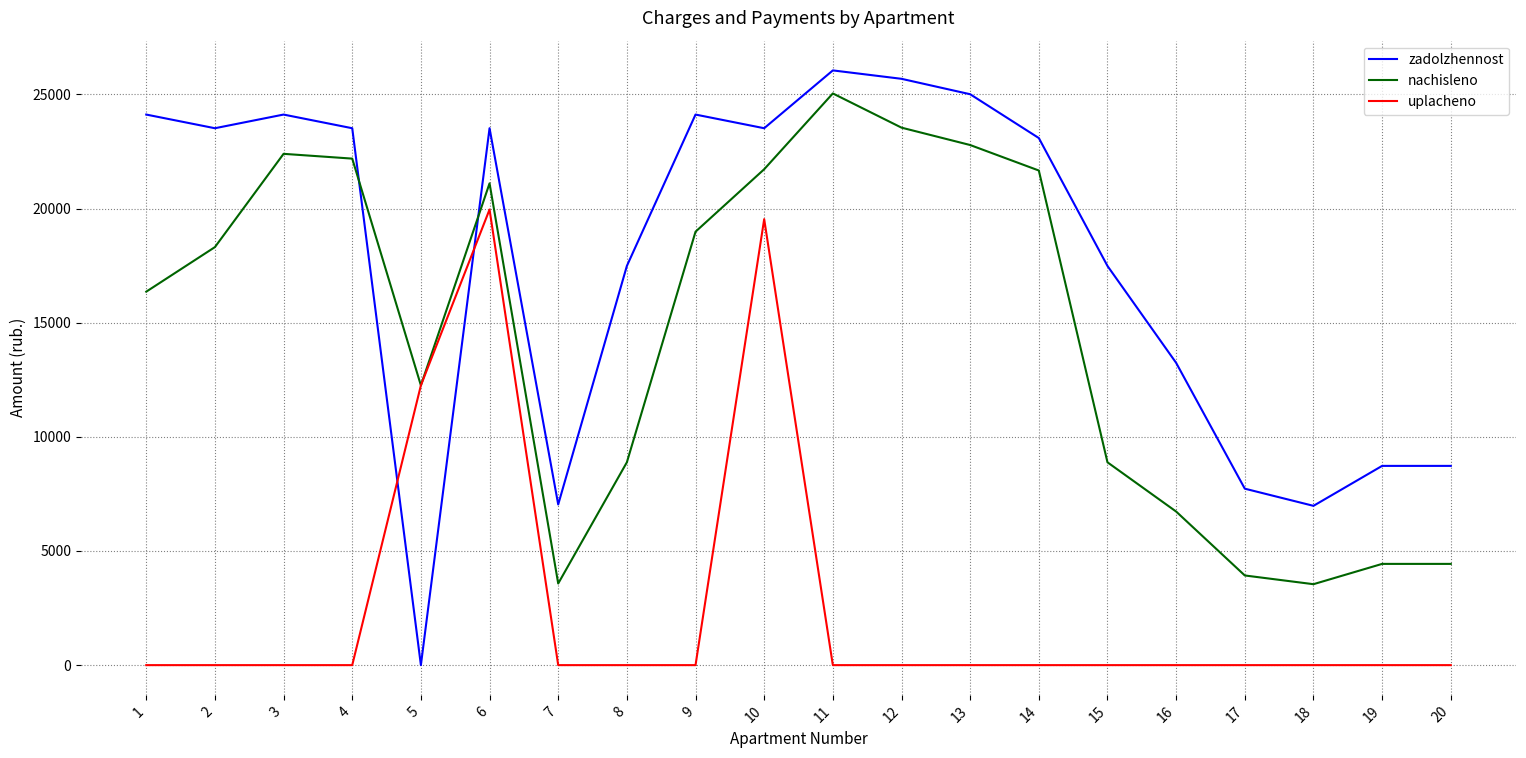

At which category does the chart reach its peak across all series?

11